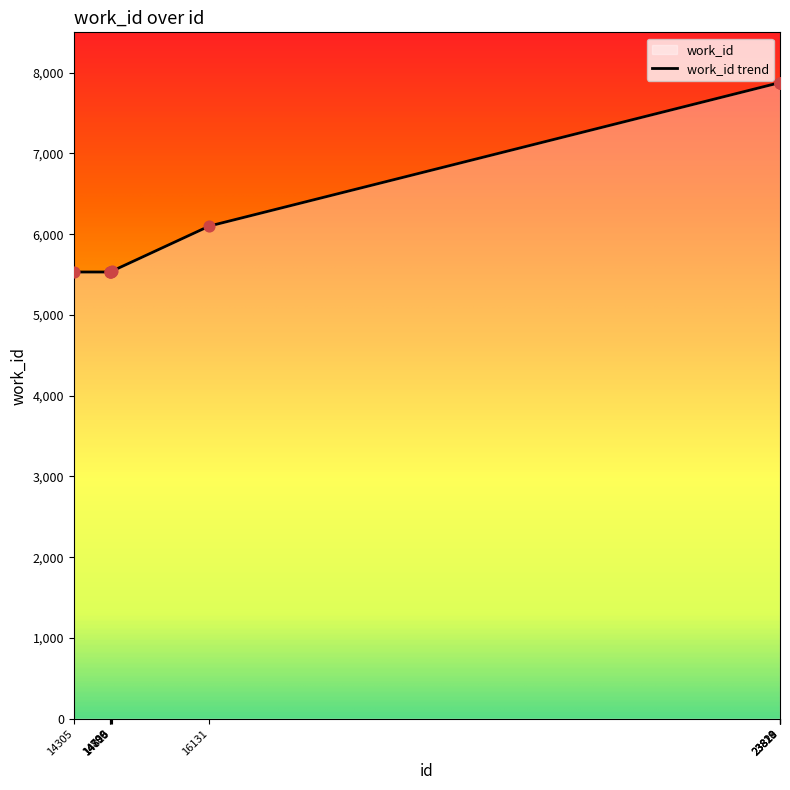

What is the change in value from 14800 to 23821?

+2345